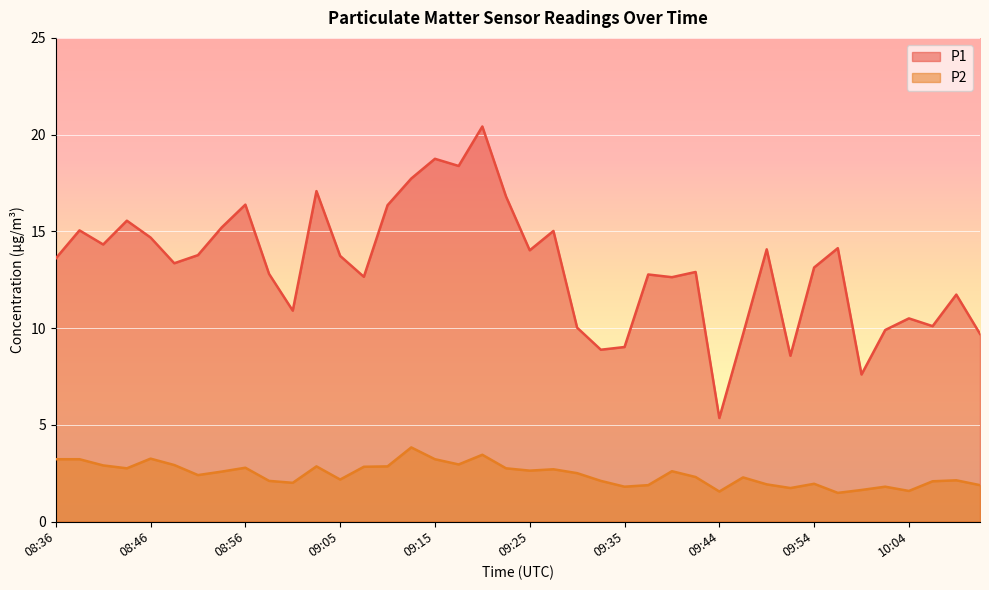

What is the average value of the P1 series?

13.2